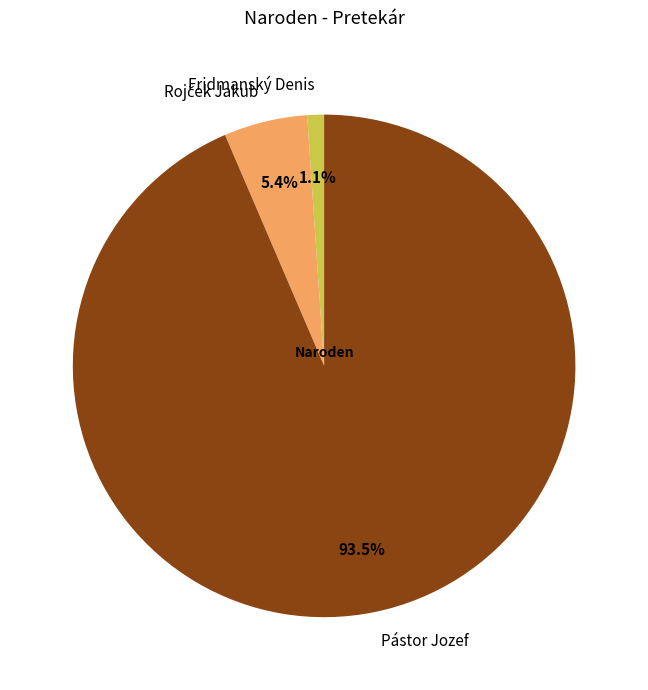

What is the total percentage of Pástor Jozef and Fridmanský Denis?

94.6%